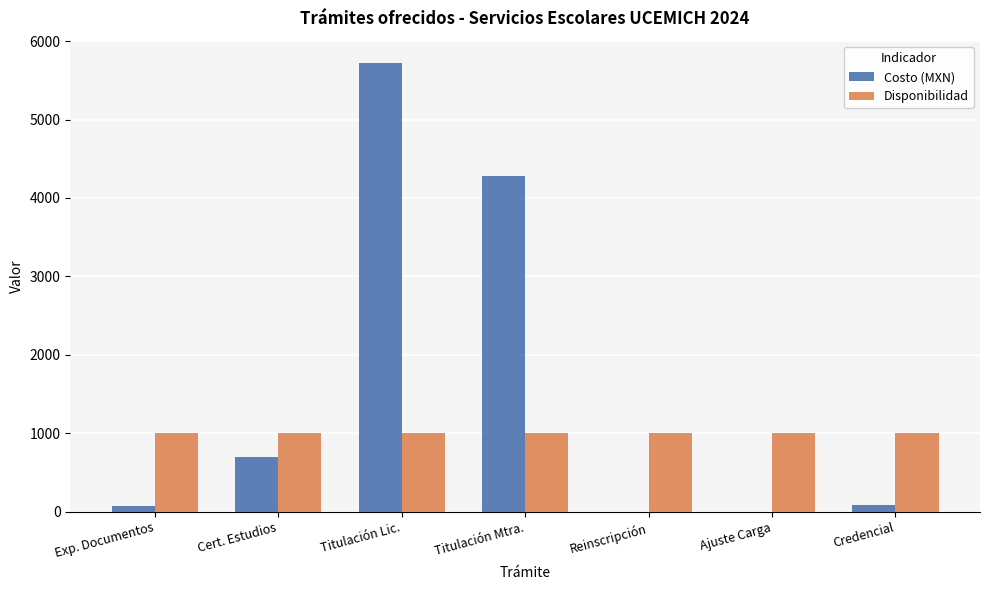

Is the value of Costo (MXN) at Titulación Lic. greater than the value of Disponibilidad at Credencial?

Yes